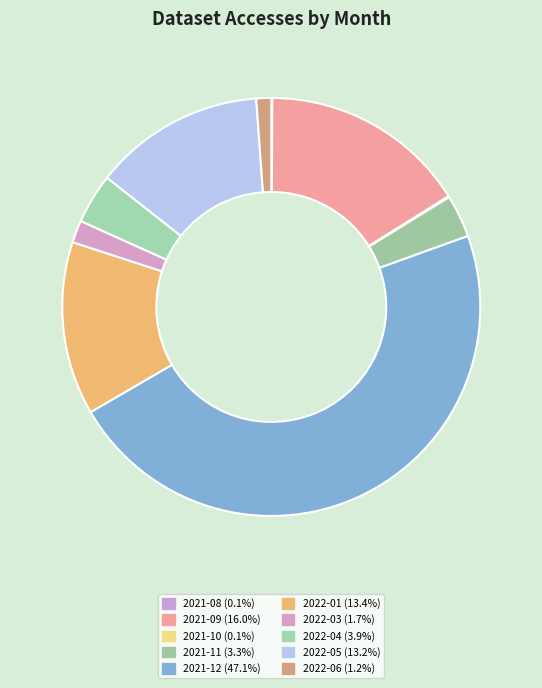

How many segments does this pie chart have?

10